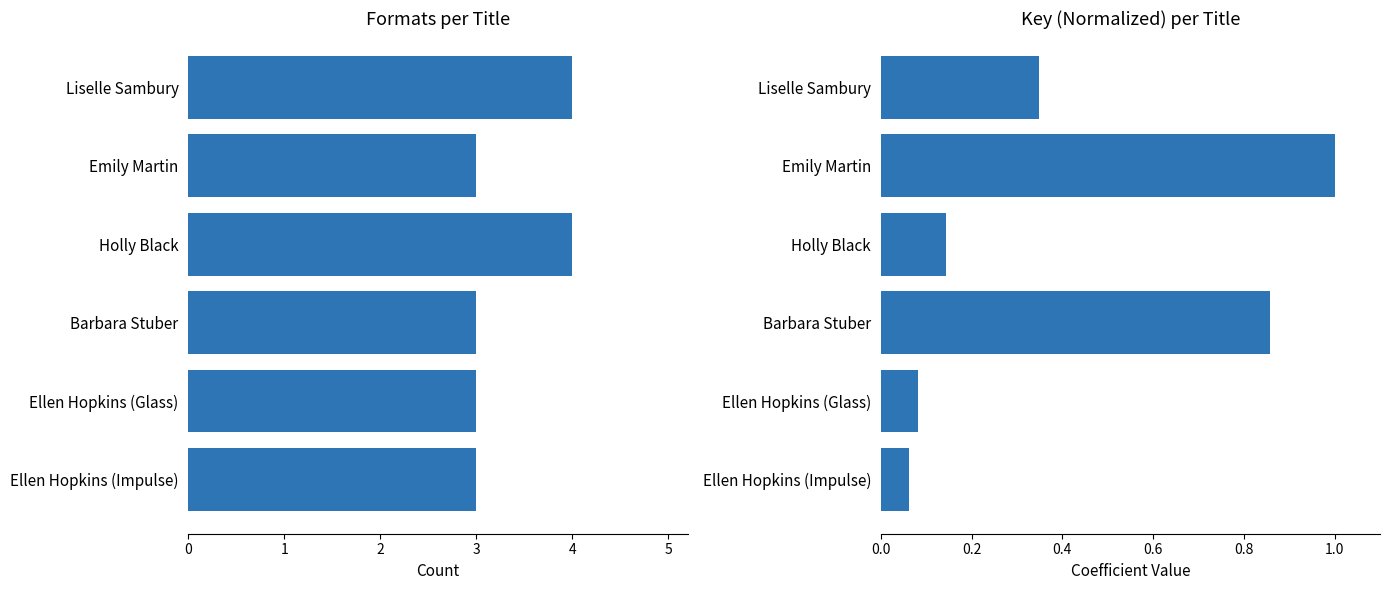

What is the difference between the maximum and minimum values in the Number of Formats series?

1.0